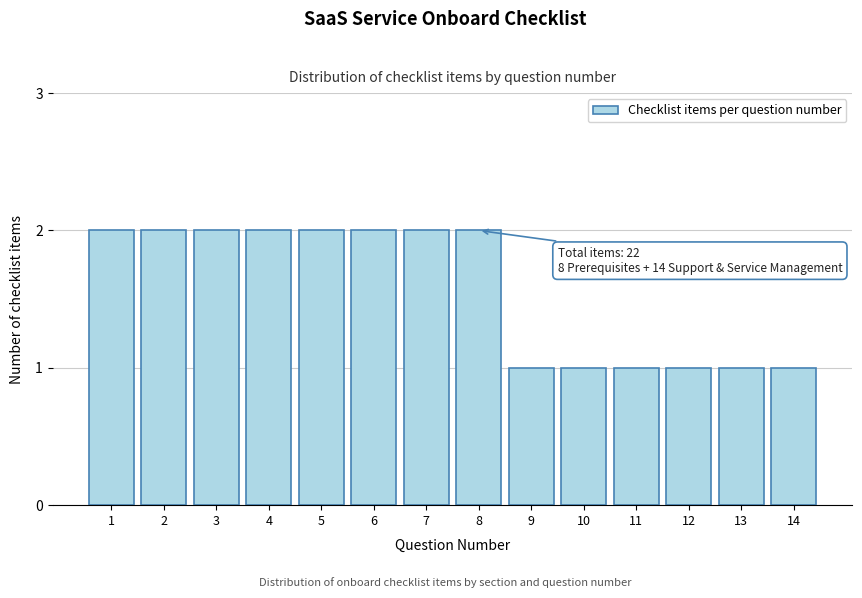

Reading right to left, what are all the values shown in this chart?

1	1	1	1	1	1	2	2	2	2	2	2	2	2